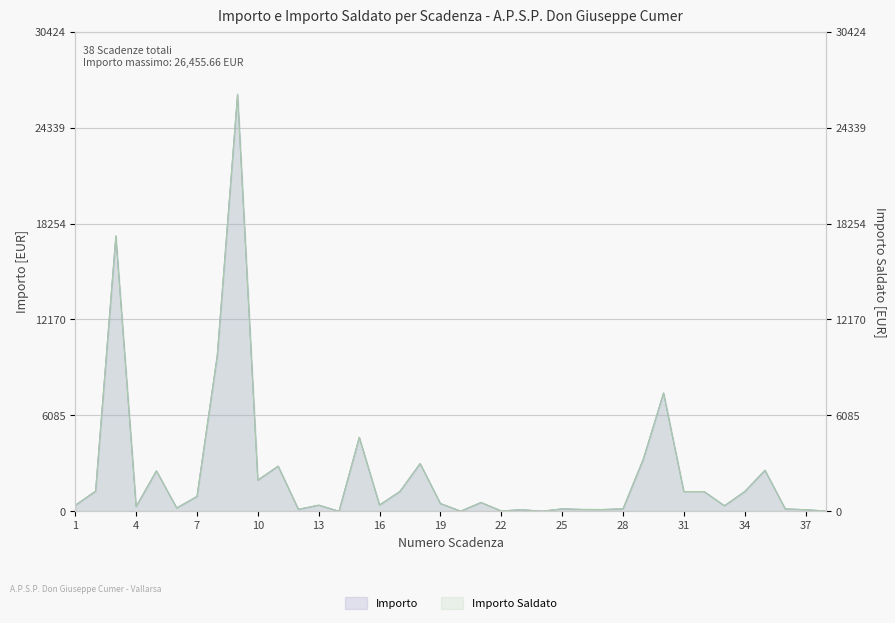

Between 4 and 30, which series saw the biggest shift?

Importo